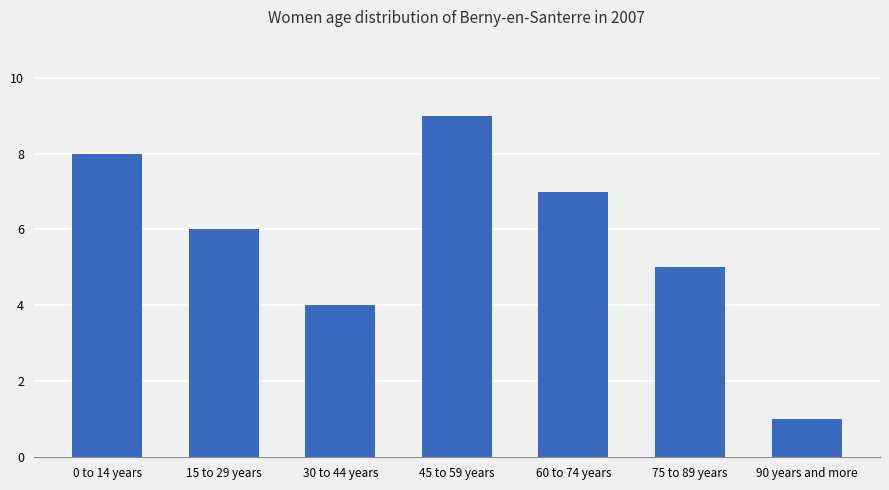

What is the difference between the maximum and minimum values?

8